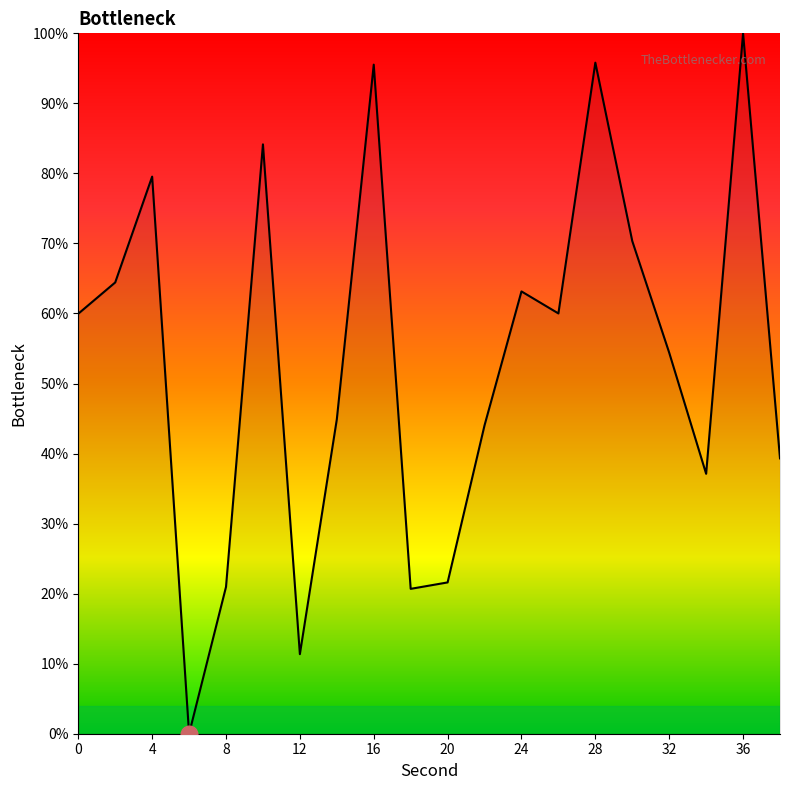

What is the greatest value displayed?

100.0